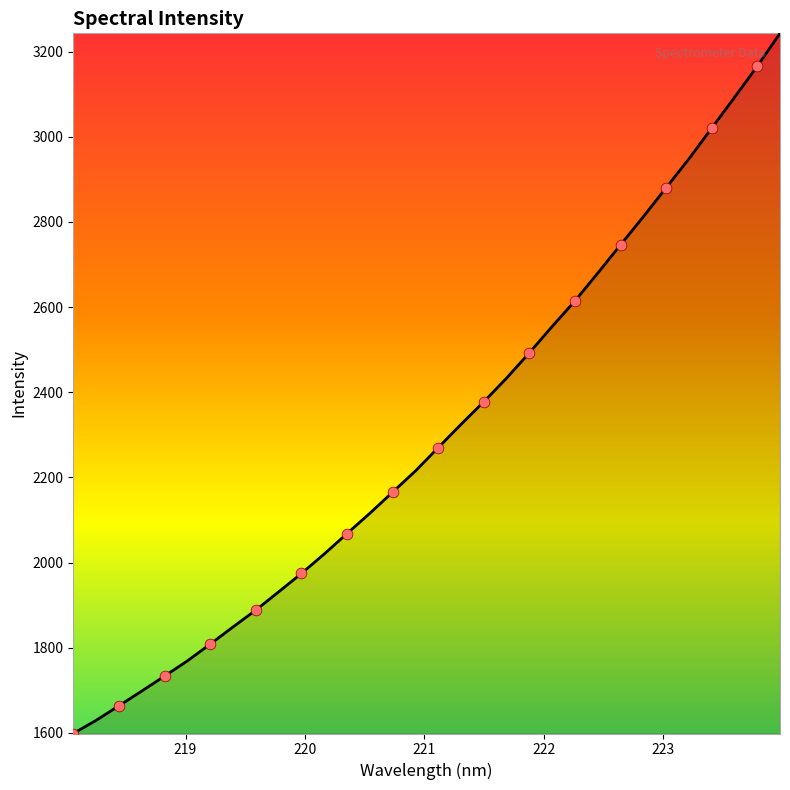

What is the smallest value displayed?

1598.7